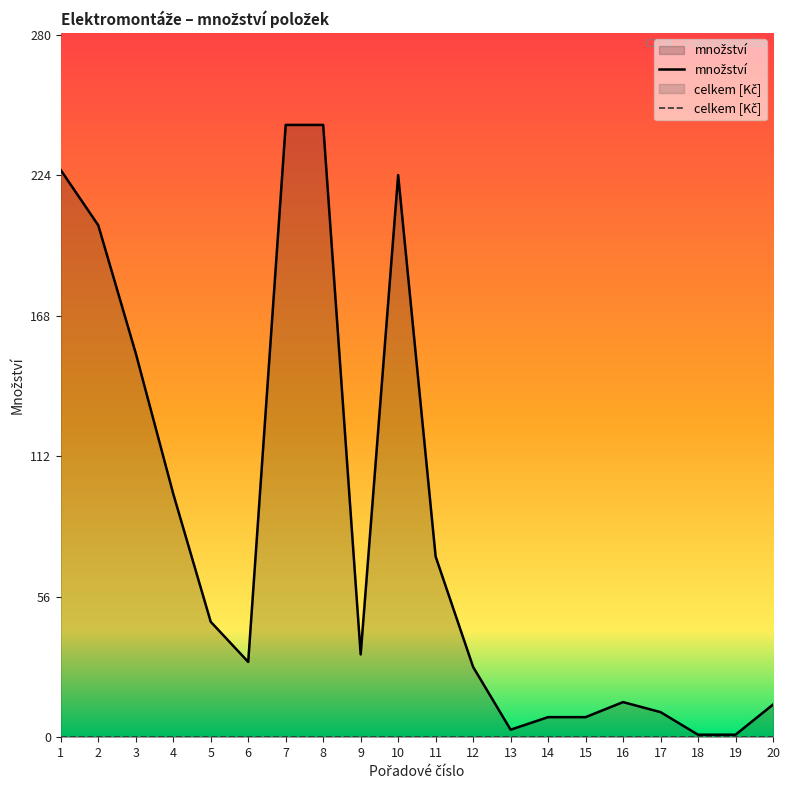

Rank the categories by value from highest to lowest.

7, 8, 1, 10, 2, 3, 4, 11, 5, 9, 6, 12, 16, 20, 17, 14, 15, 13, 18, 19